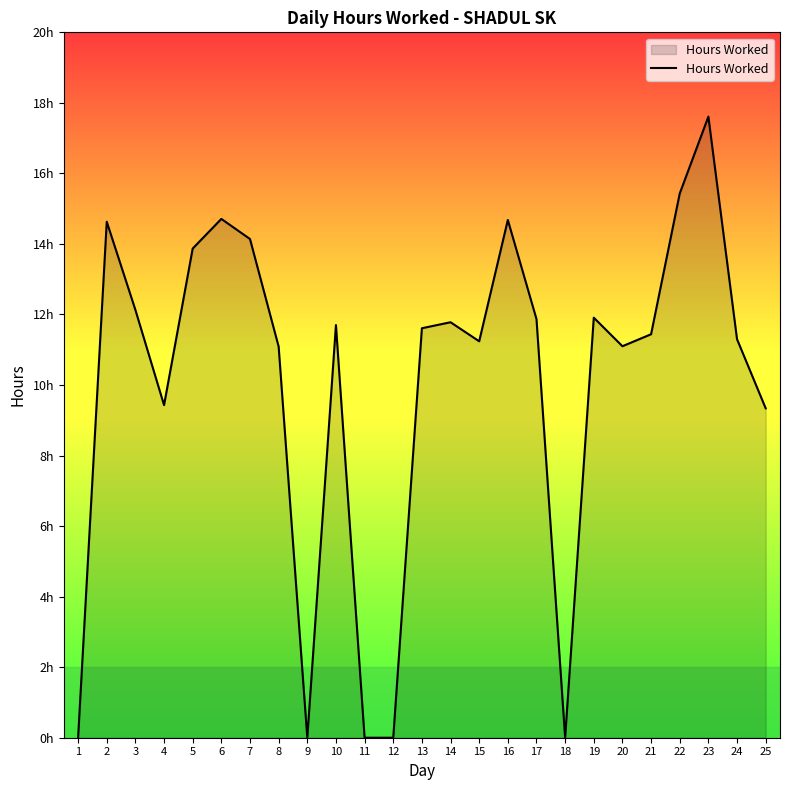

At which label is the value closest to 8?

25